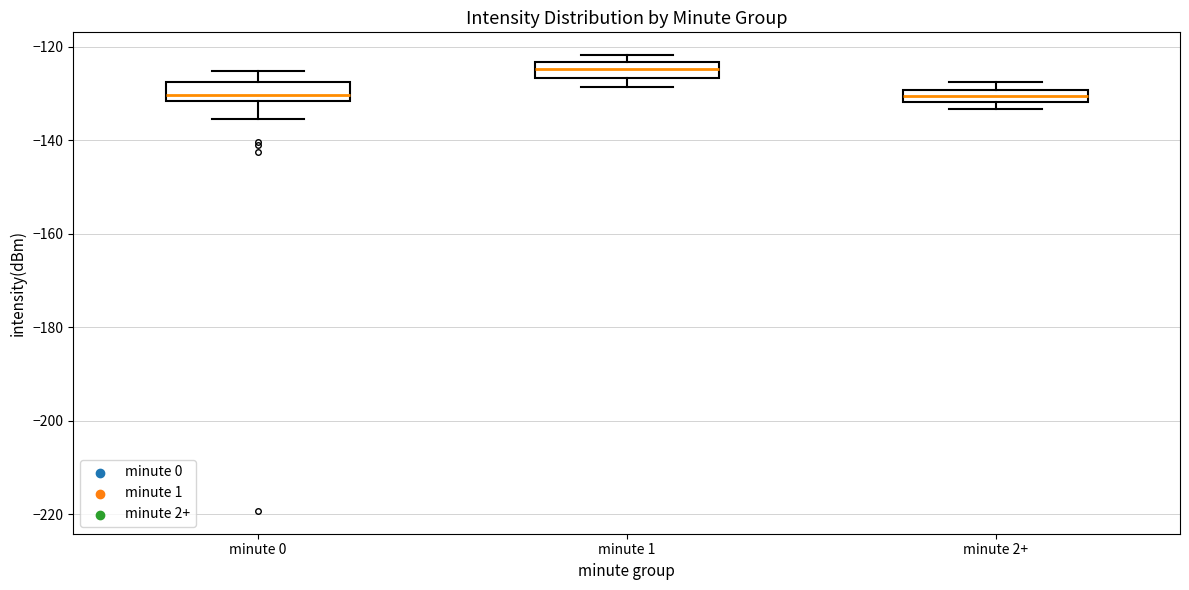

Where is the upper edge of the box for minute 2+ on the y-axis? The values are not printed on the chart, so give them approximately, as read against the axis.

-130